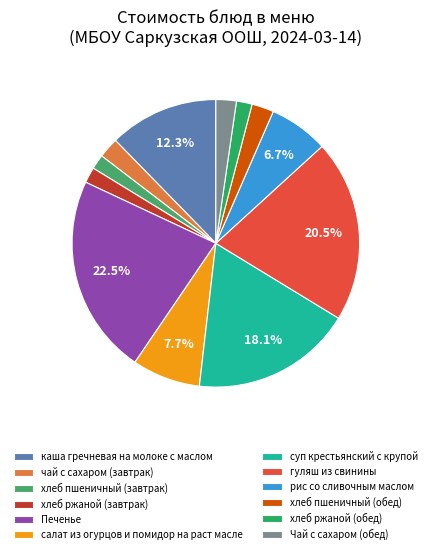

Count the number of slices in the pie.

12